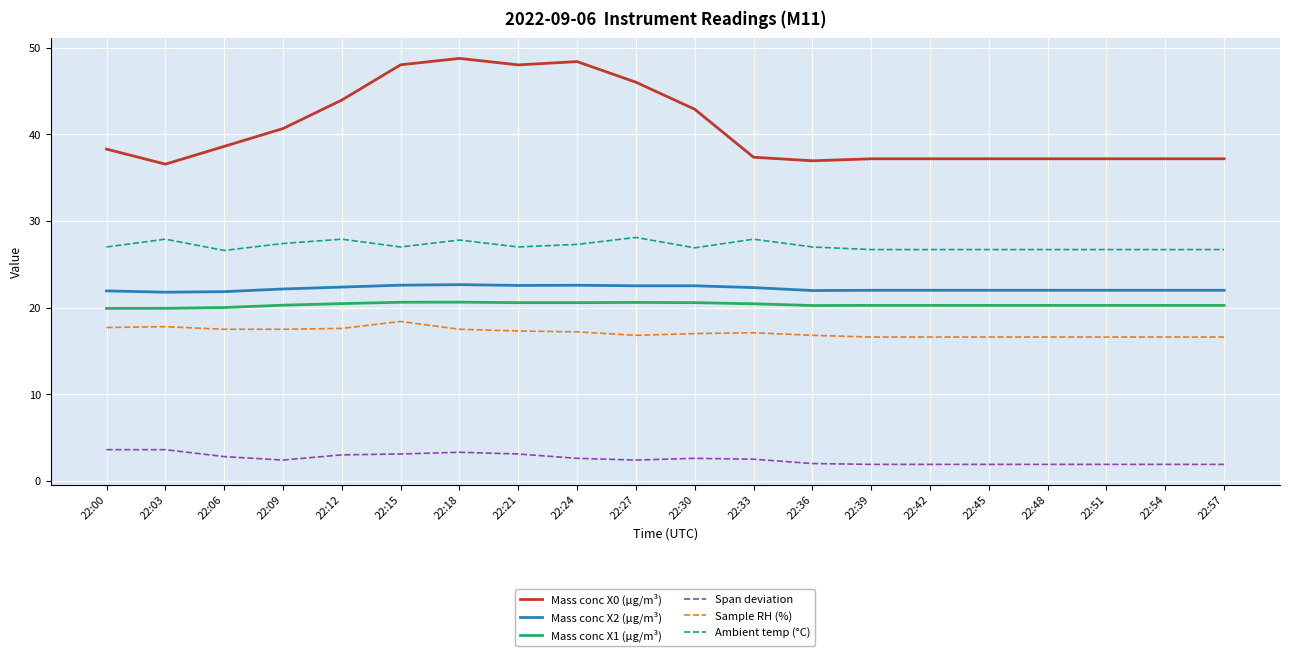

At how many categories does at least one series exceed 32?

20